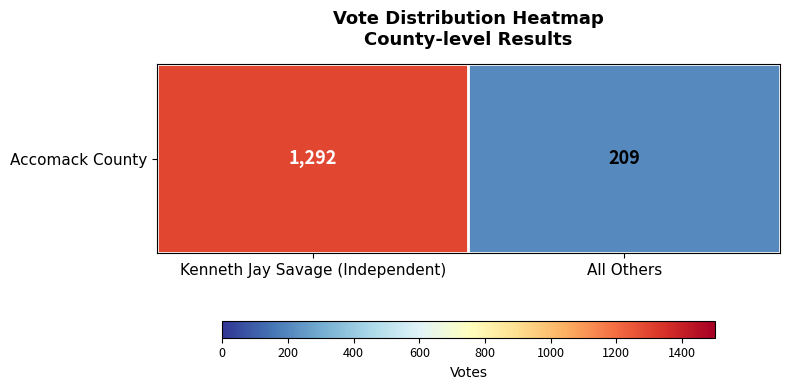

Is it true that the value at All Others is 209?

True